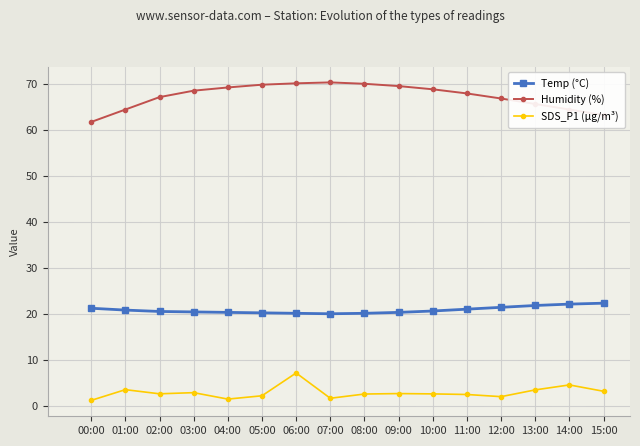

Which category has the highest value in the SDS_P1 (µg/m³) series?

06:00